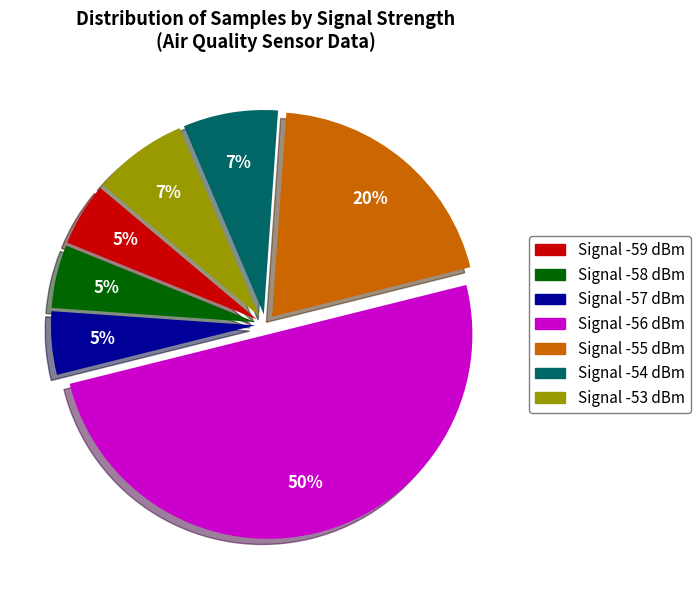

To the nearest percent, what is the average slice percentage?

14%